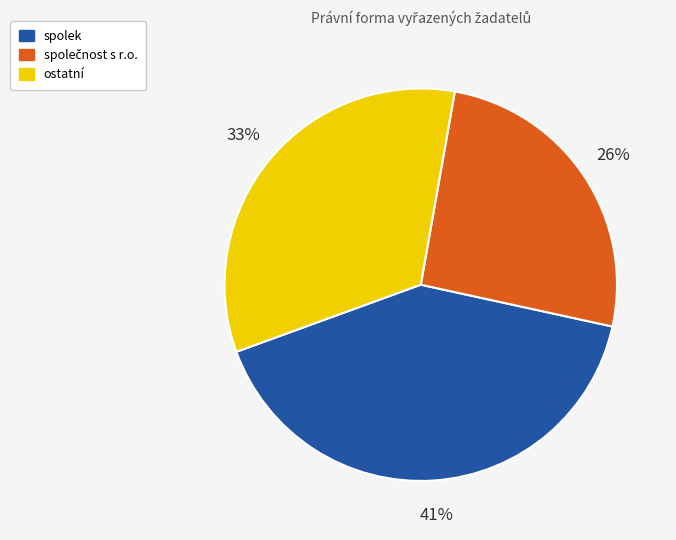

Count the number of slices in the pie.

3